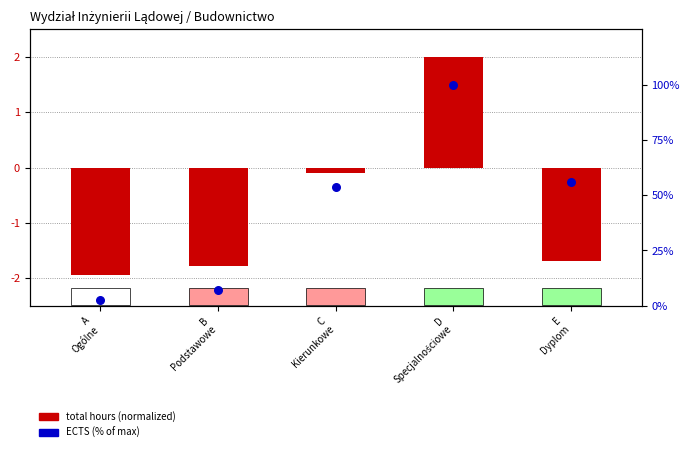

At how many categories does at least one series exceed 90?

1